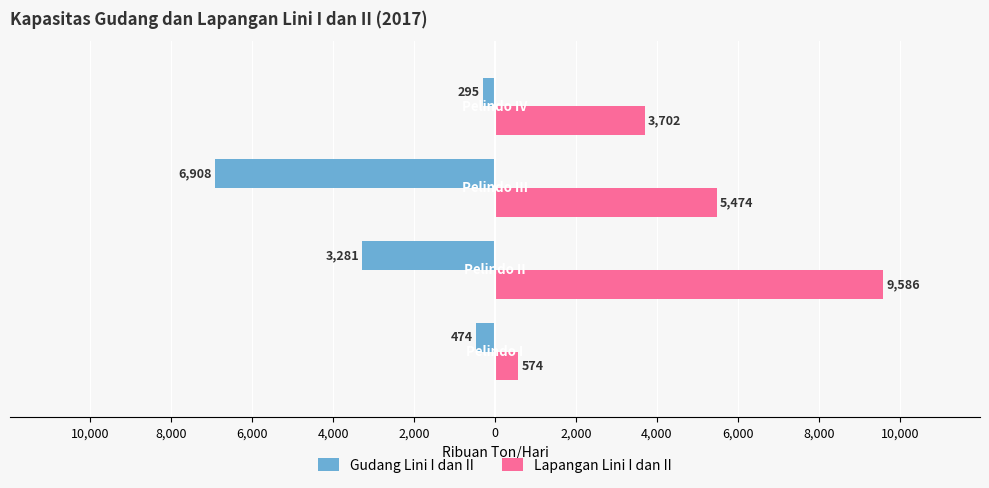

What is the smallest value displayed?

-6908